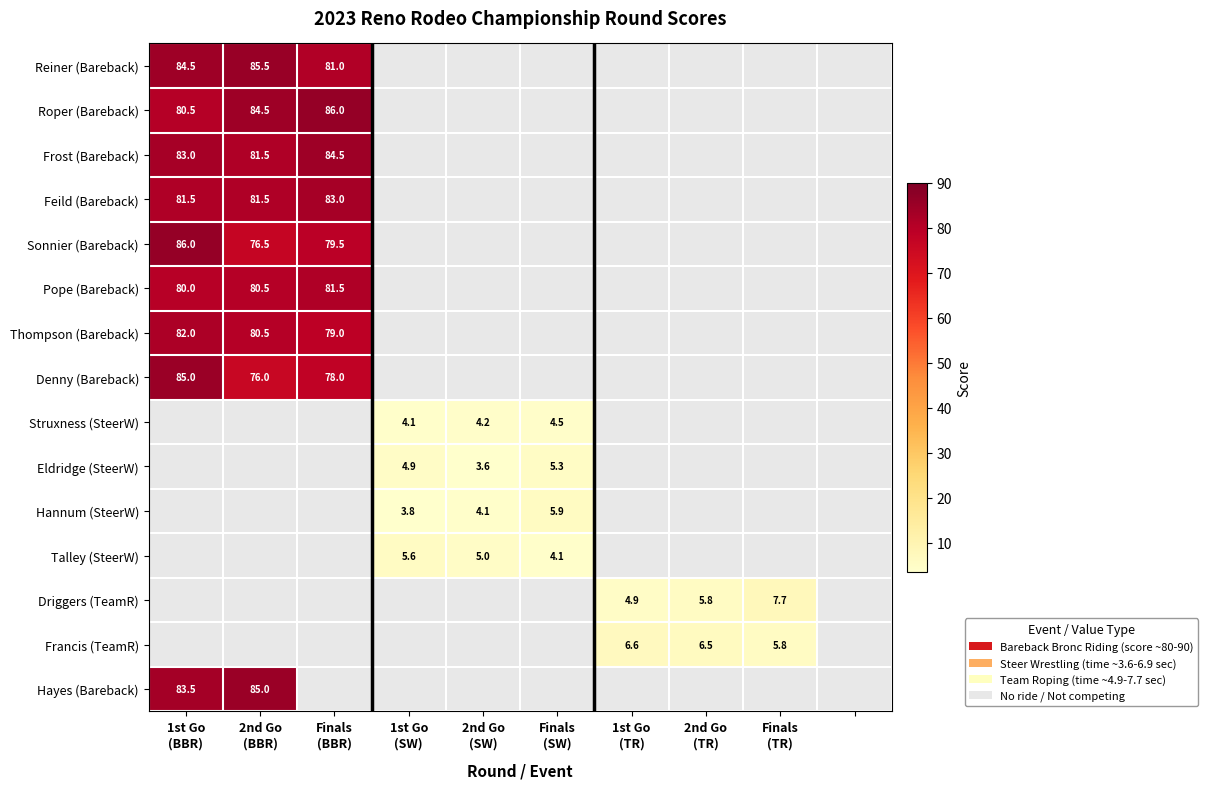

Which category has the lowest value in the Feild (Bareback) series?

1st Go (BBR)